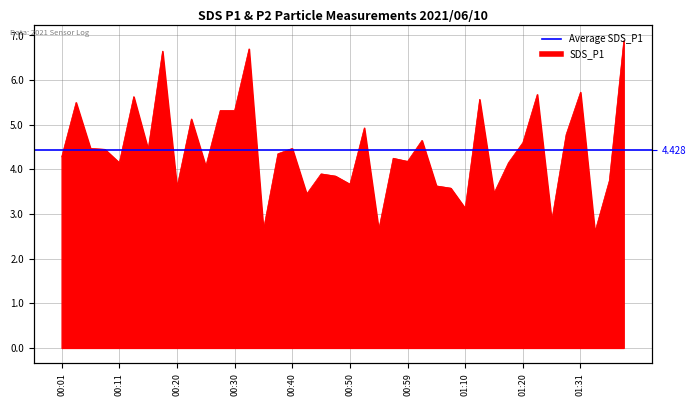

List the labels in order of value, smallest first.

01:33, 00:35, 00:55, 01:26, 01:10, 00:42, 01:15, 01:07, 00:20, 01:04, 00:50, 01:36, 00:47, 00:45, 00:25, 00:11, 01:18, 00:59, 00:57, 00:01, 00:37, 00:08, 00:15, 00:06, 00:40, 01:20, 01:02, 01:28, 00:52, 00:23, 00:28, 00:30, 00:03, 01:13, 00:13, 01:23, 01:31, 00:18, 00:33, 01:38